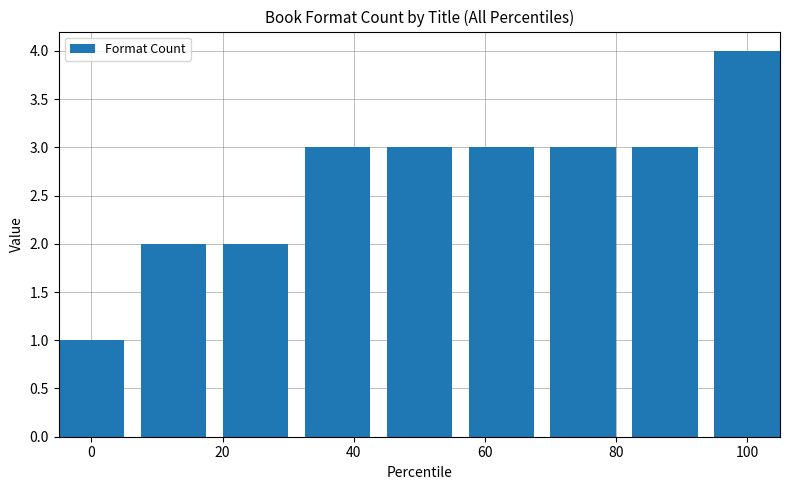

What is the greatest value displayed?

4